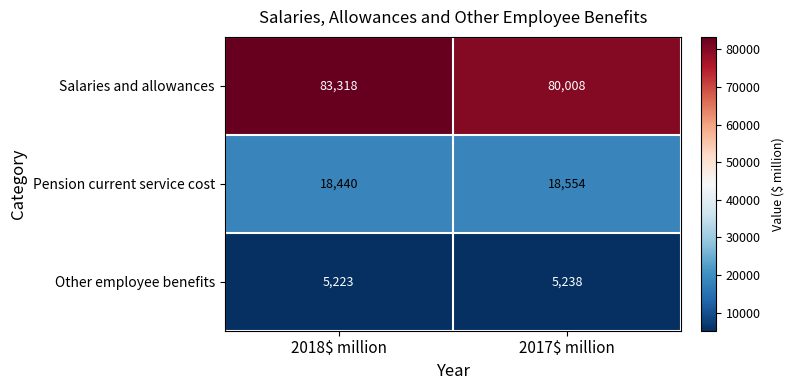

List the series in order of their peak value, lowest first.

Other employee benefits, Pension current service cost, Salaries and allowances